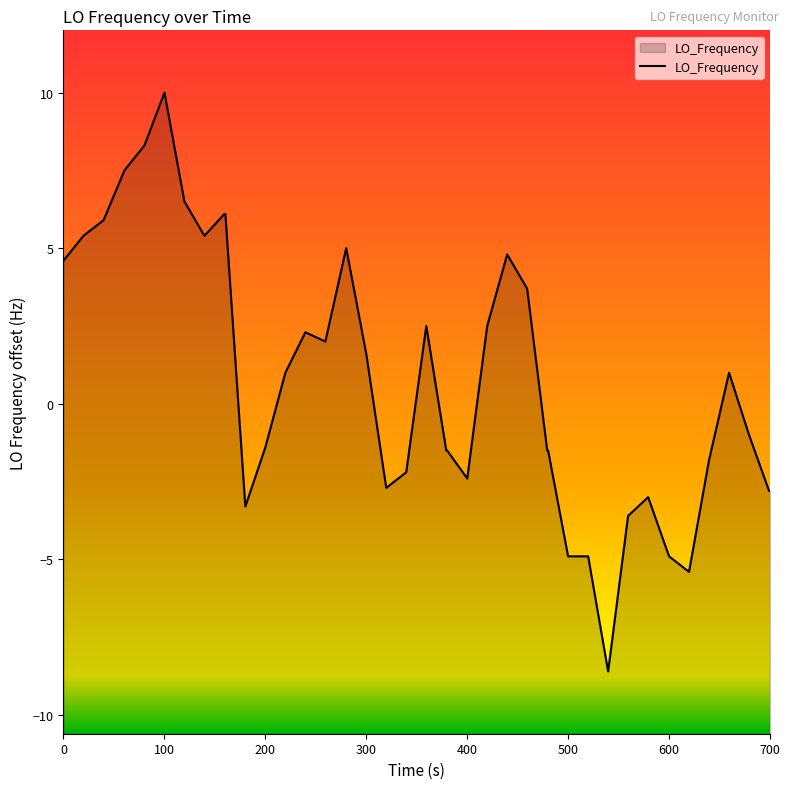

How many lines are shown in the chart?

1